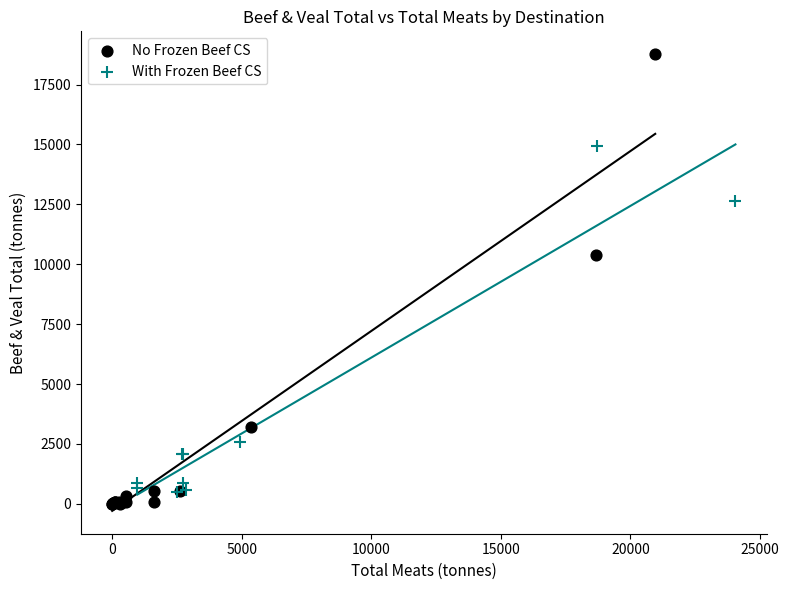

Which series reaches the maximum Y coordinate?

No Frozen Beef CS